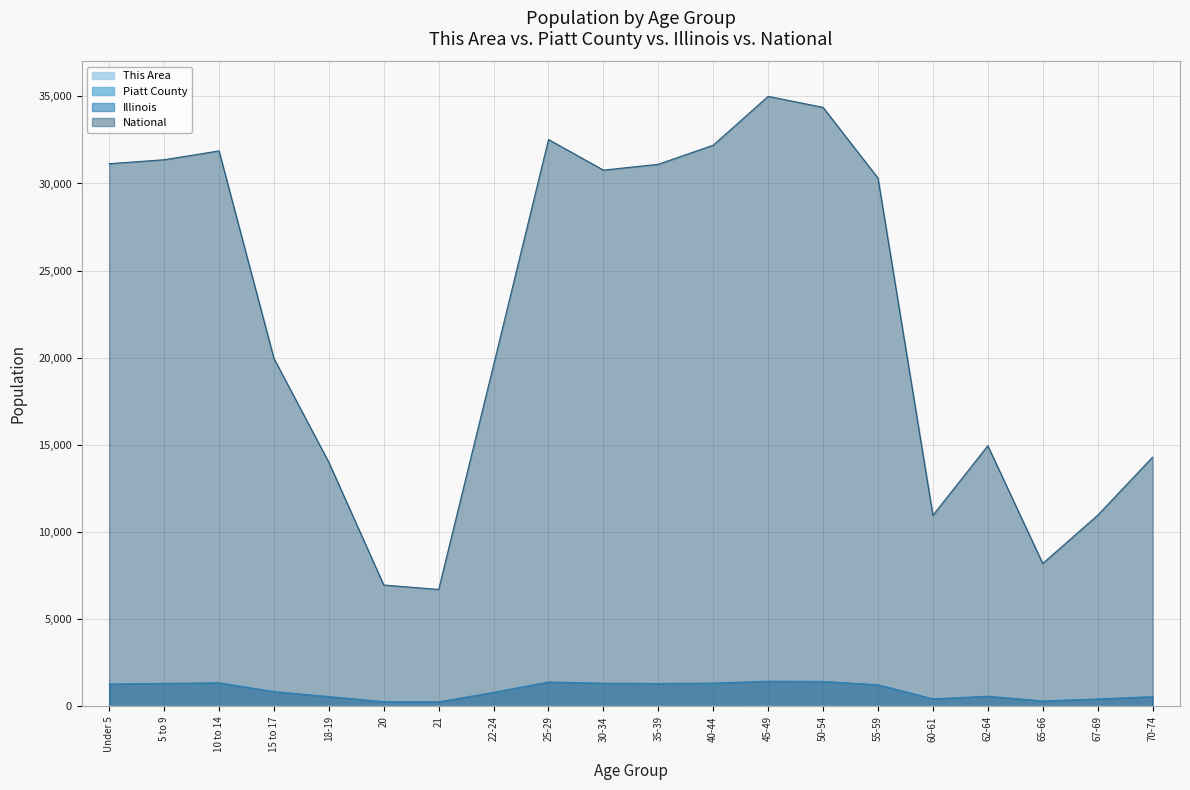

What is the label of the 1st point from the left?

Under 5